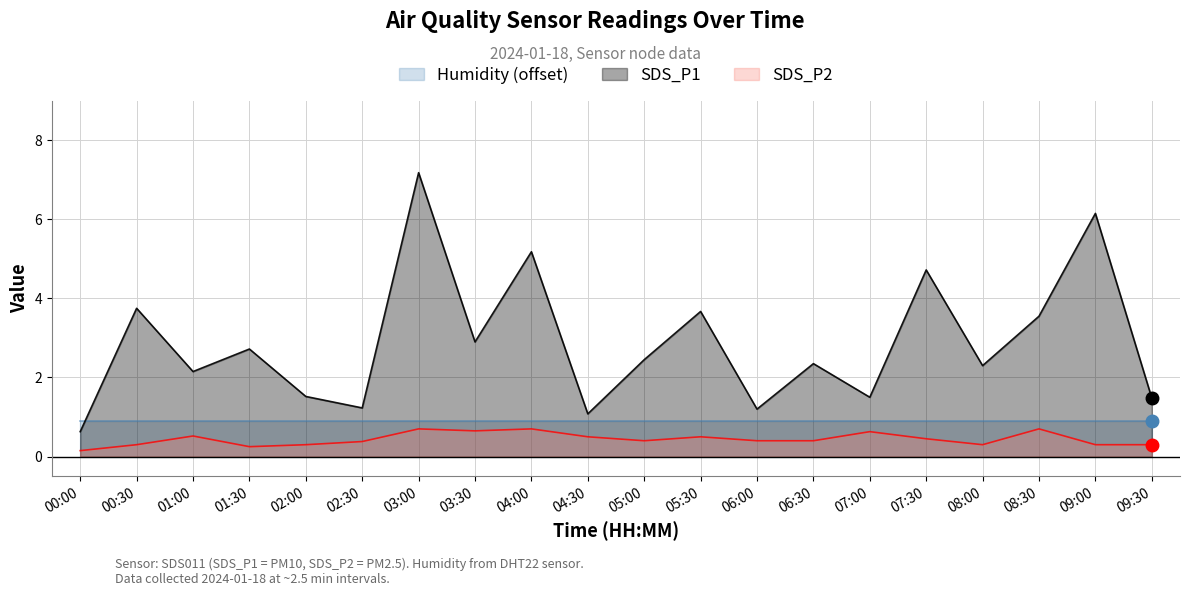

What is the value of the SDS_P1 point at the 4th from the left?

2.7